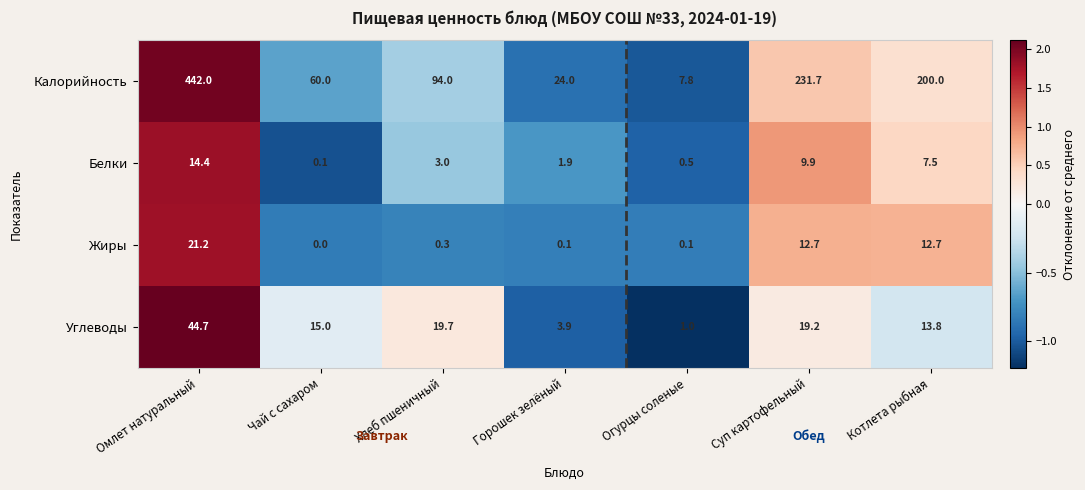

Which series changed the most between Чай с сахаром and Огурцы соленые?

Калорийность